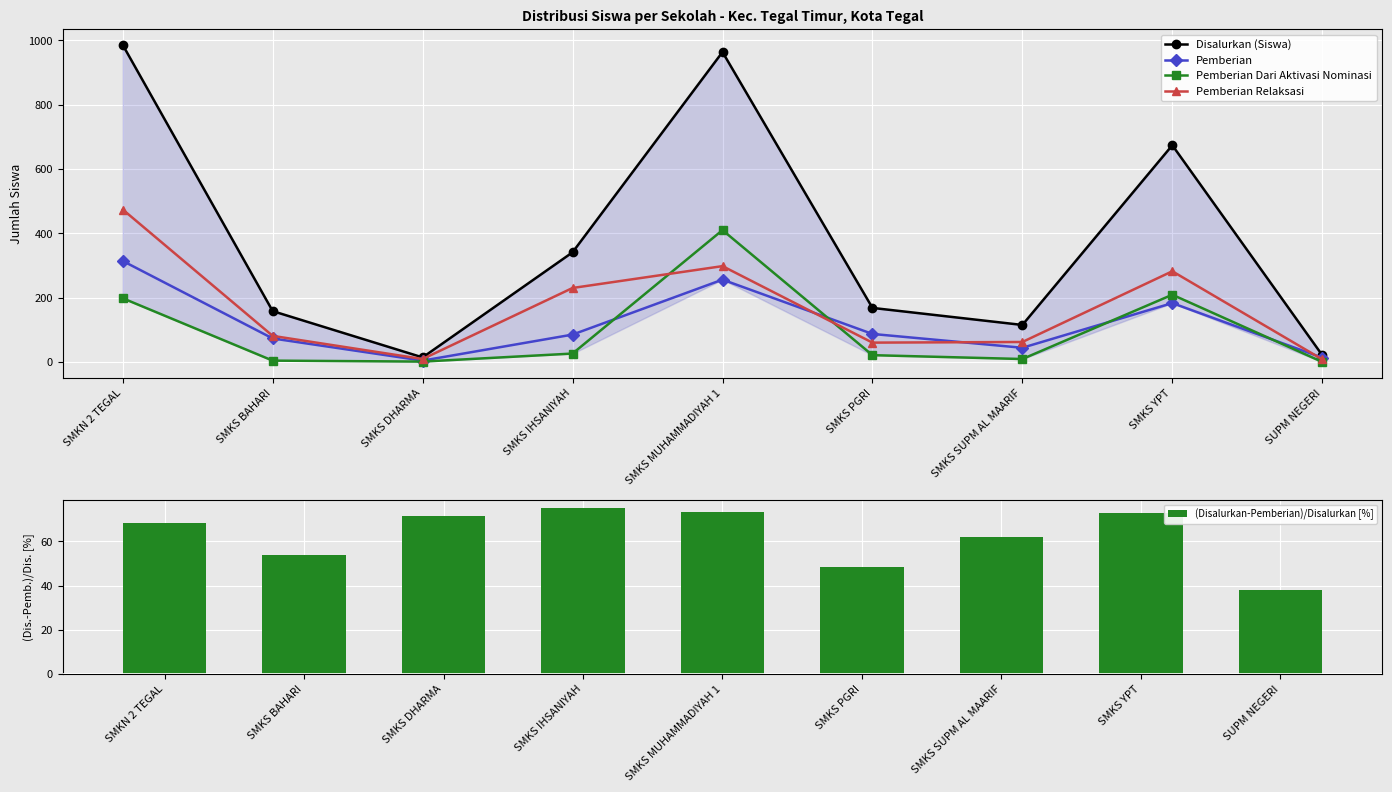

Reading left to right, transcribe all the data shown in this chart.

Disalurkan (Siswa): SMKN 2 TEGAL=986.0	SMKS BAHARI=158.0	SMKS DHARMA=14.0	SMKS IHSANIYAH=341.0	SMKS MUHAMMADIYAH 1=964.0	SMKS PGRI=168.0	SMKS SUPM AL MAARIF=115.0	SMKS YPT=674.0	SUPM NEGERI=21.0
Pemberian: SMKN 2 TEGAL=314.0	SMKS BAHARI=73.0	SMKS DHARMA=4.0	SMKS IHSANIYAH=85.0	SMKS MUHAMMADIYAH 1=256.0	SMKS PGRI=87.0	SMKS SUPM AL MAARIF=44.0	SMKS YPT=183.0	SUPM NEGERI=13.0
Pemberian Dari Aktivasi Nominasi: SMKN 2 TEGAL=198.0	SMKS BAHARI=4.0	SMKS DHARMA=1.0	SMKS IHSANIYAH=26.0	SMKS MUHAMMADIYAH 1=410.0	SMKS PGRI=21.0	SMKS SUPM AL MAARIF=9.0	SMKS YPT=209.0	SUPM NEGERI=0.0
Pemberian Relaksasi: SMKN 2 TEGAL=474.0	SMKS BAHARI=81.0	SMKS DHARMA=9.0	SMKS IHSANIYAH=230.0	SMKS MUHAMMADIYAH 1=298.0	SMKS PGRI=60.0	SMKS SUPM AL MAARIF=62.0	SMKS YPT=282.0	SUPM NEGERI=8.0
(Disalurkan-Pemberian)/Disalurkan [%]: SMKN 2 TEGAL=68.2	SMKS BAHARI=53.8	SMKS DHARMA=71.4	SMKS IHSANIYAH=75.1	SMKS MUHAMMADIYAH 1=73.4	SMKS PGRI=48.2	SMKS SUPM AL MAARIF=61.7	SMKS YPT=72.8	SUPM NEGERI=38.1